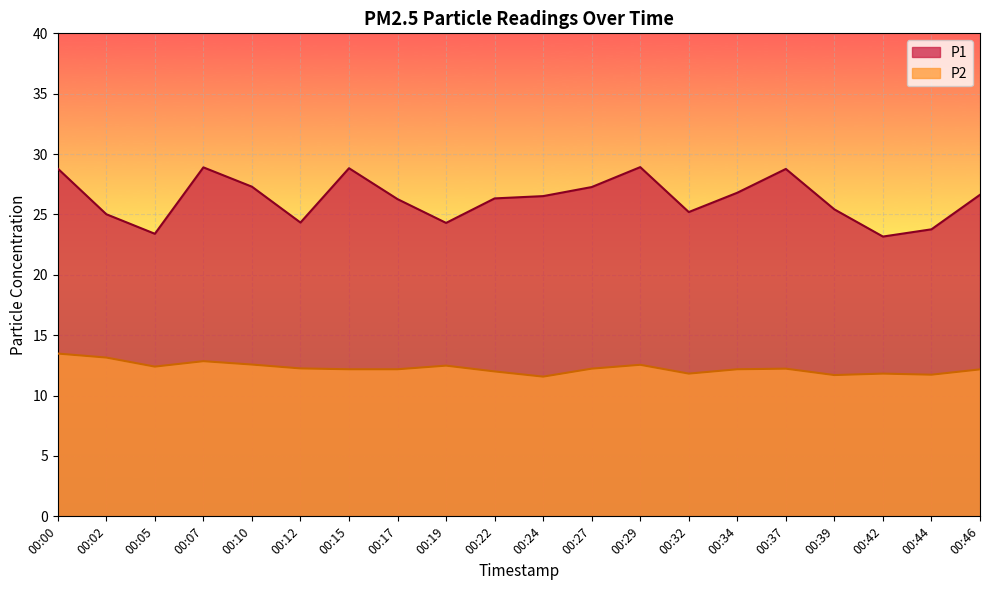

Where does the P2 series first go above 12?

00:00